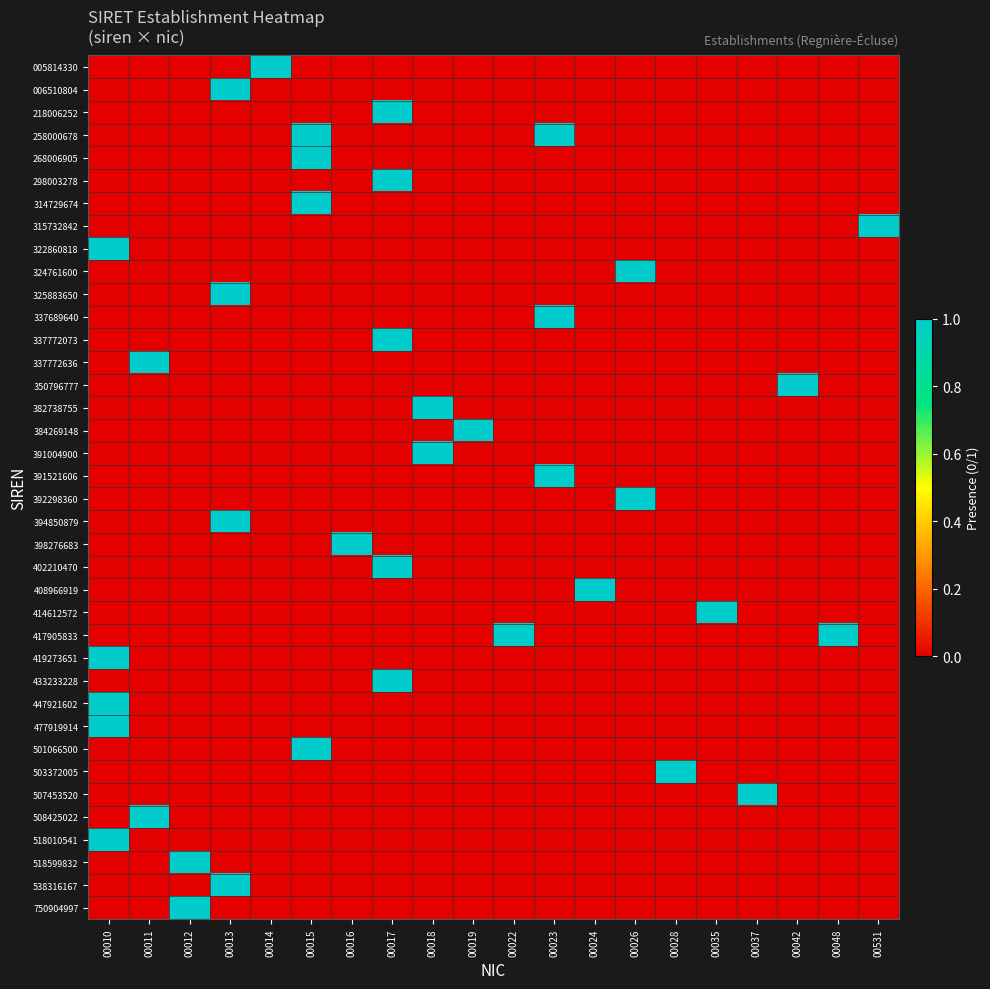

At which category does the chart reach its minimum across all series?

00010